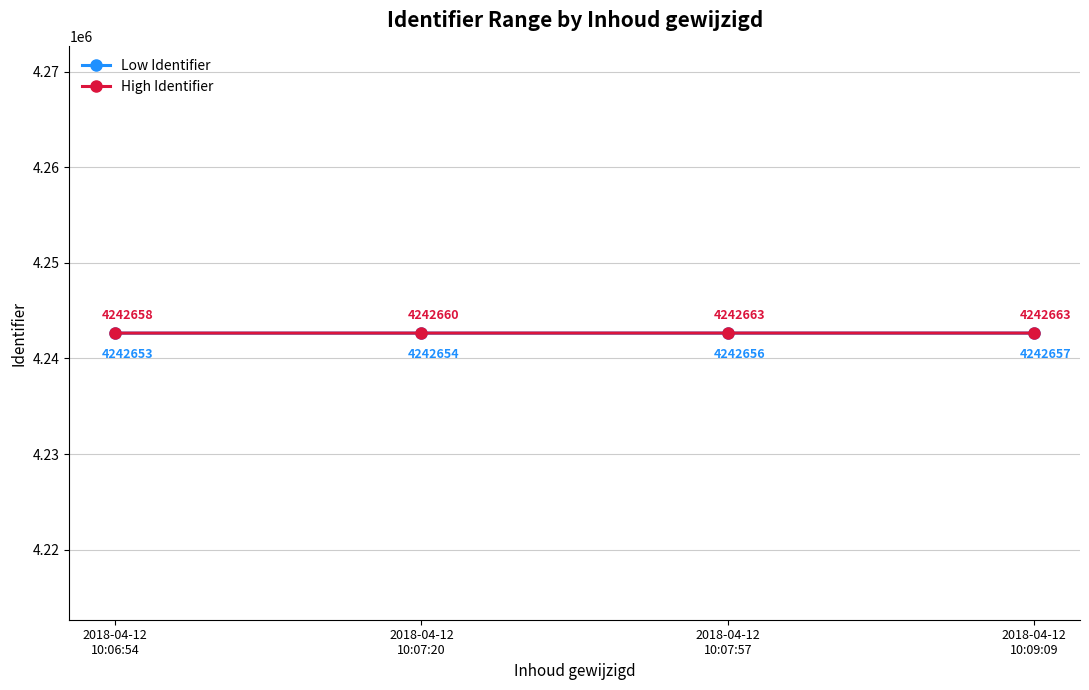

The value of Low Identifier at 2018-04-12
10:07:57 is 6025689. True or false?

False